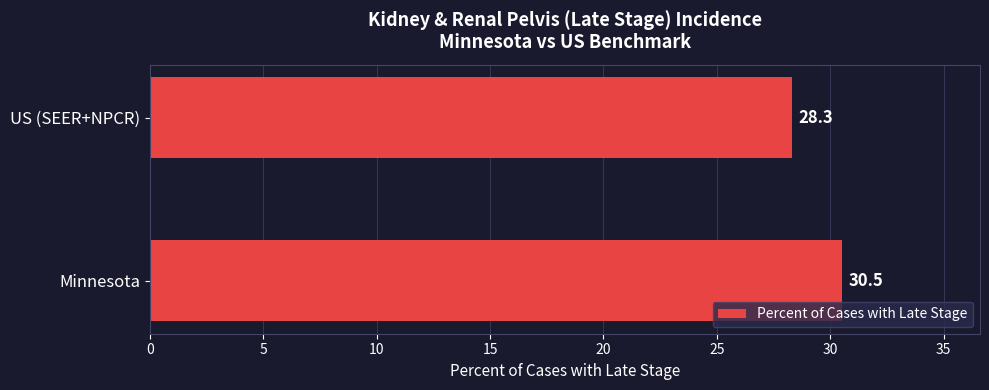

What is the difference between the maximum and minimum values?

2.2